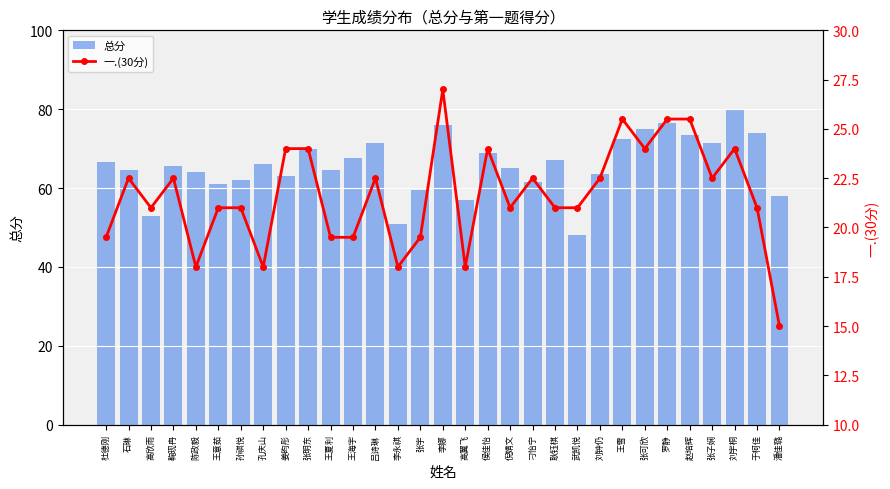

True or false: 一.(30分) has a value of 18.0 at 孔庆山.

True